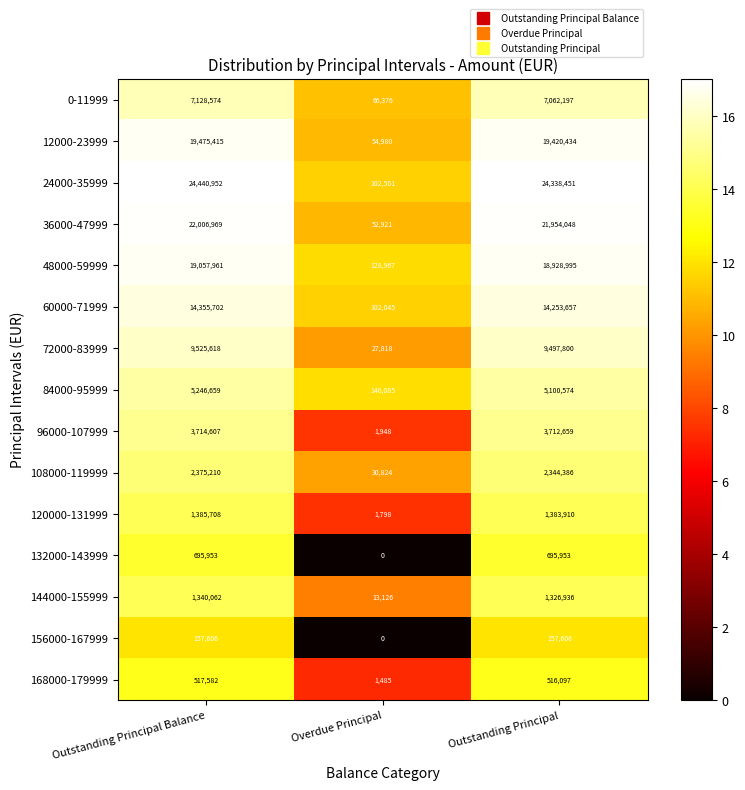

Which series has the largest range (max minus min)?

24000-35999